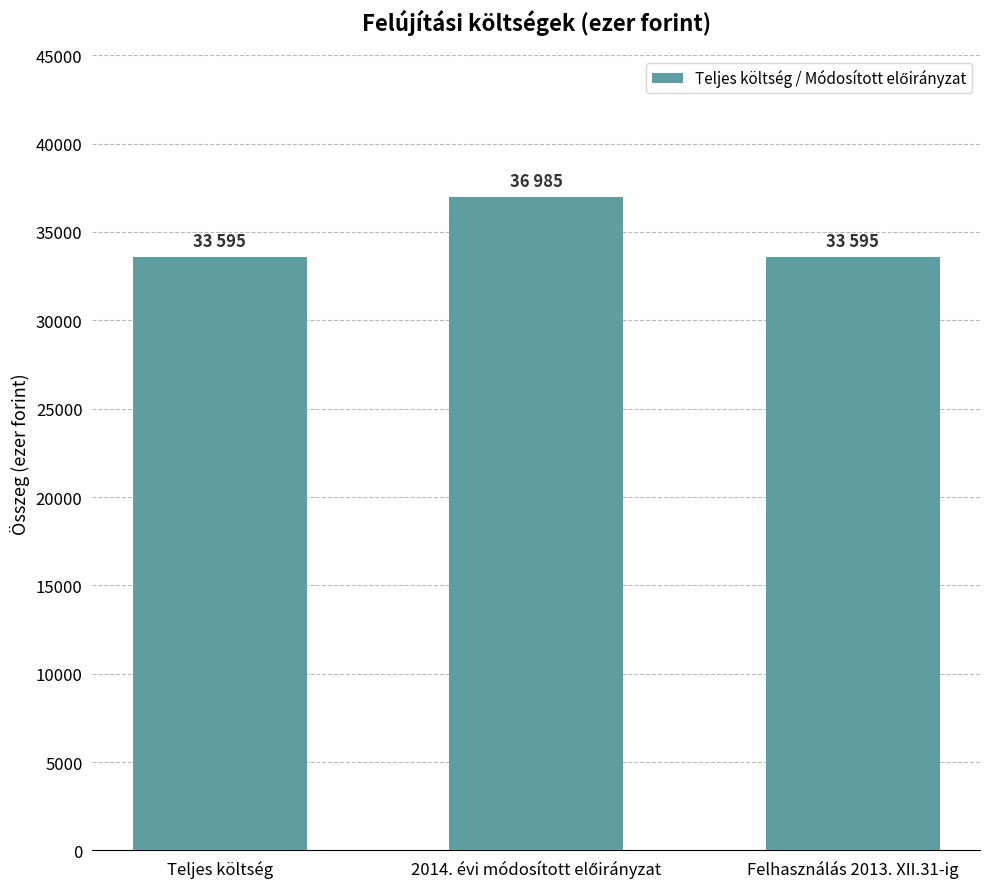

What is the ratio of the value at Felhasználás 2013. XII.31-ig to the value at Teljes költség?

1.0